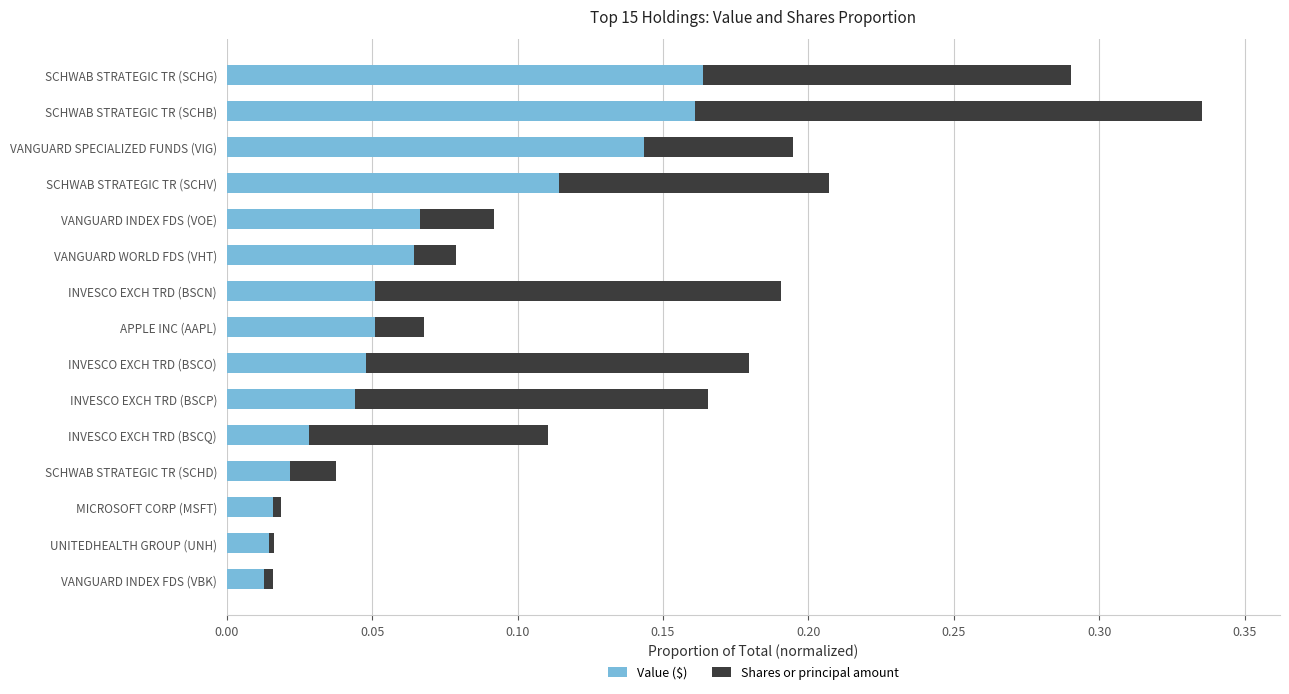

At which category is the sum across all series the highest?

SCHWAB STRATEGIC TR (SCHB)